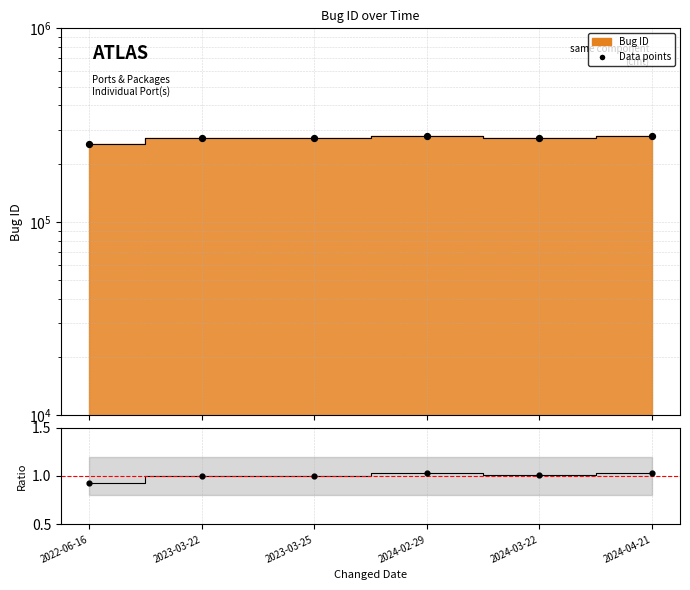

Which series contains the lowest Y value?

Ratio